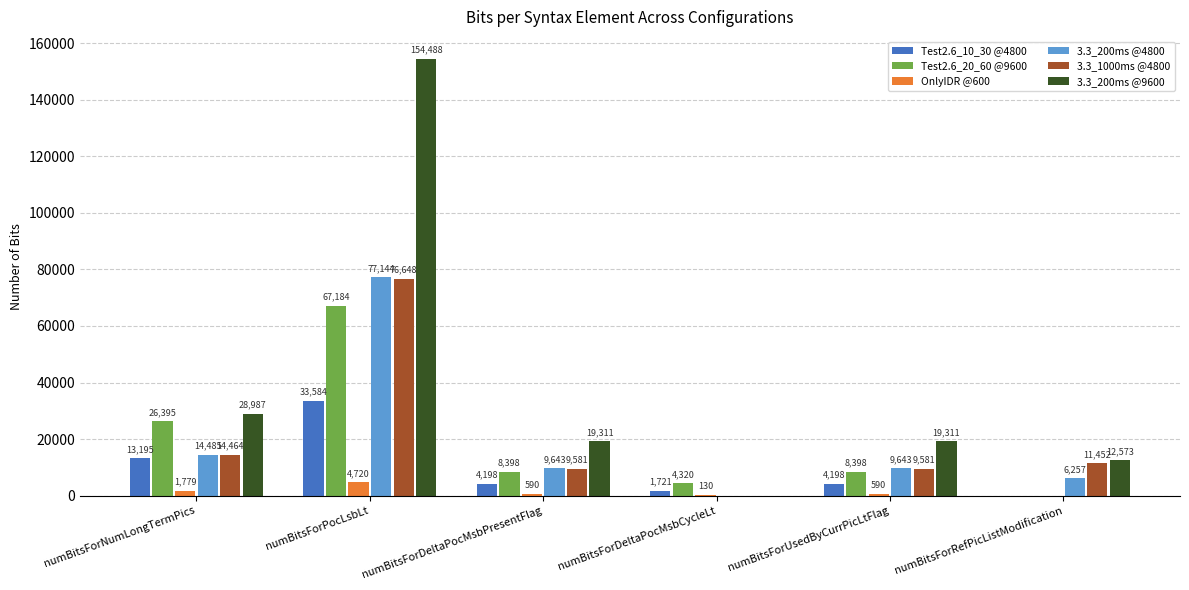

What is the sum of all 3.3_1000ms @4800 values?

121726